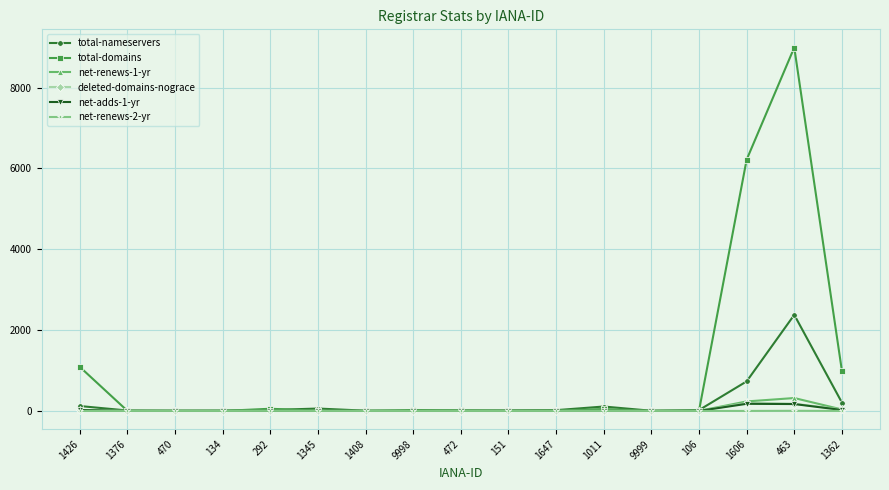

Is the value of total-nameservers at 1606 greater than the value of deleted-domains-nograce at 463?

Yes